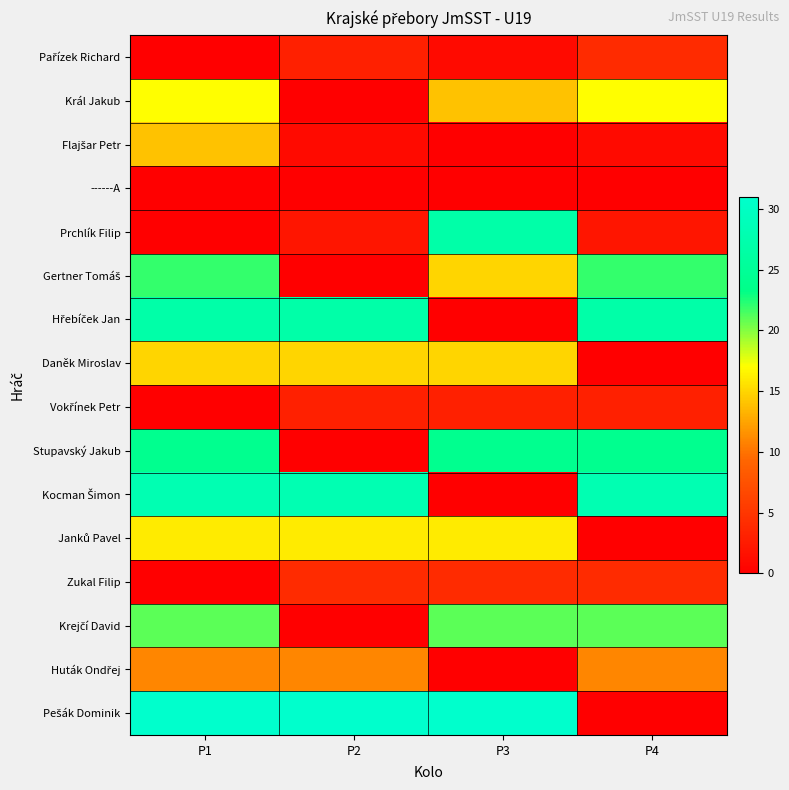

Which category has the lowest value across all series?

P1